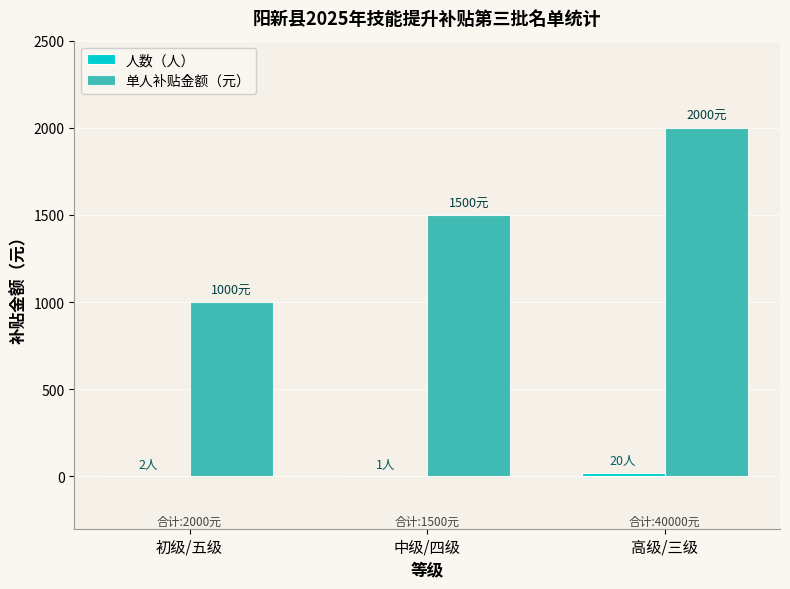

What is the highest value of the 单人补贴金额（元） series?

2000